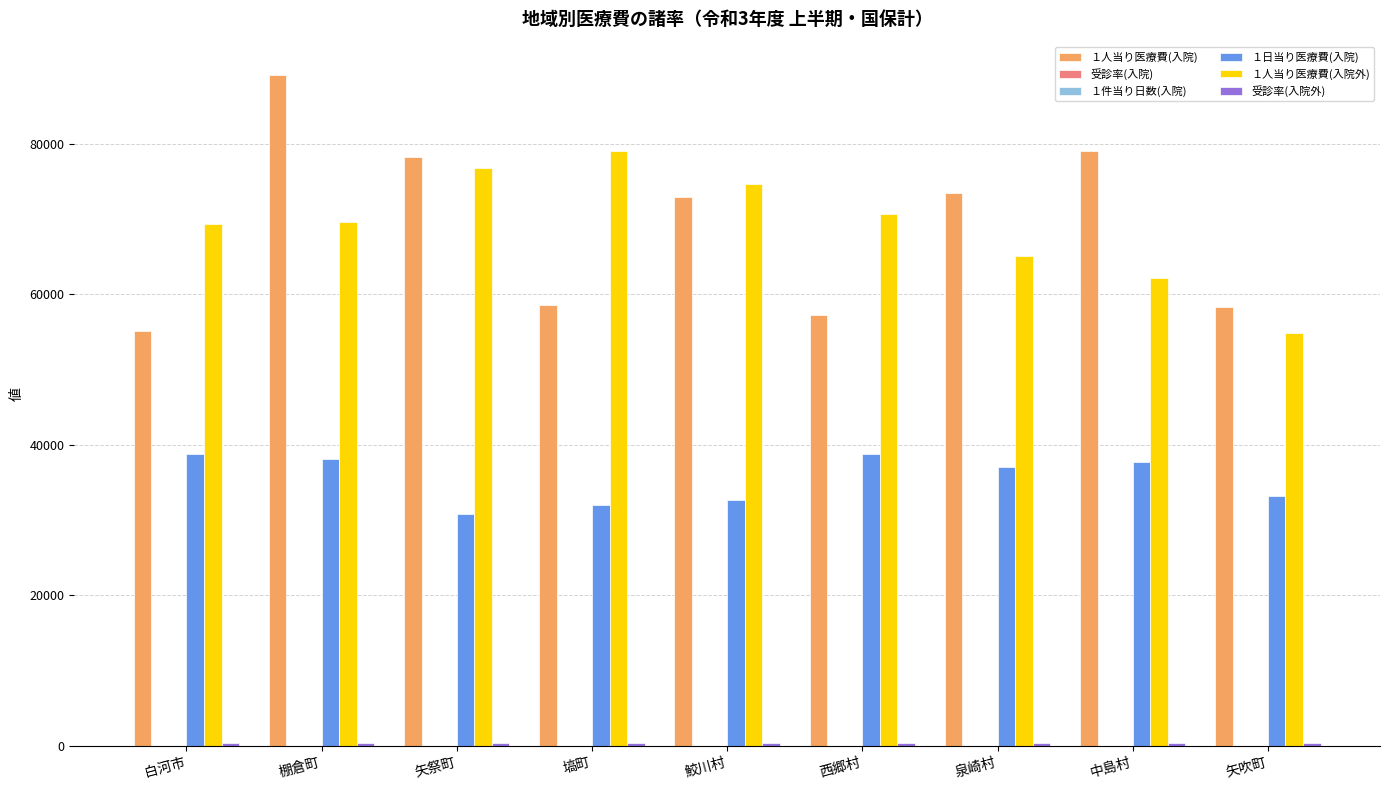

What is the maximum value shown in the chart?

89089.0